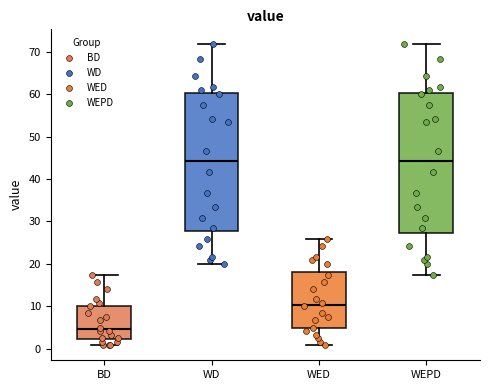

Reading left to right, read every box against the y-axis: the position of its median line, the range the box covers, and the ends of its whiskers. The values are not printed on the chart, so give them approximately, as read against the axis.

BD: median 5, box 2 to 10, whiskers 1 to 18
WD: median 44, box 28 to 60, whiskers 20 to 72
WED: median 10, box 5 to 18, whiskers 1 to 26
WEPD: median 44, box 27 to 60, whiskers 18 to 72